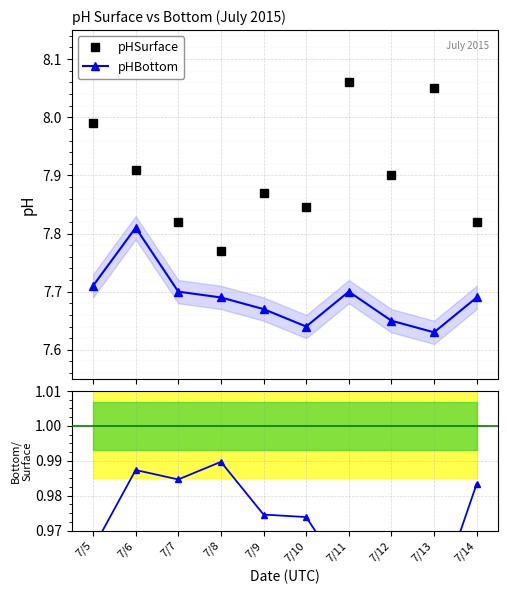

How many pHBottom/pHSurface values are between 0 and 1?

10